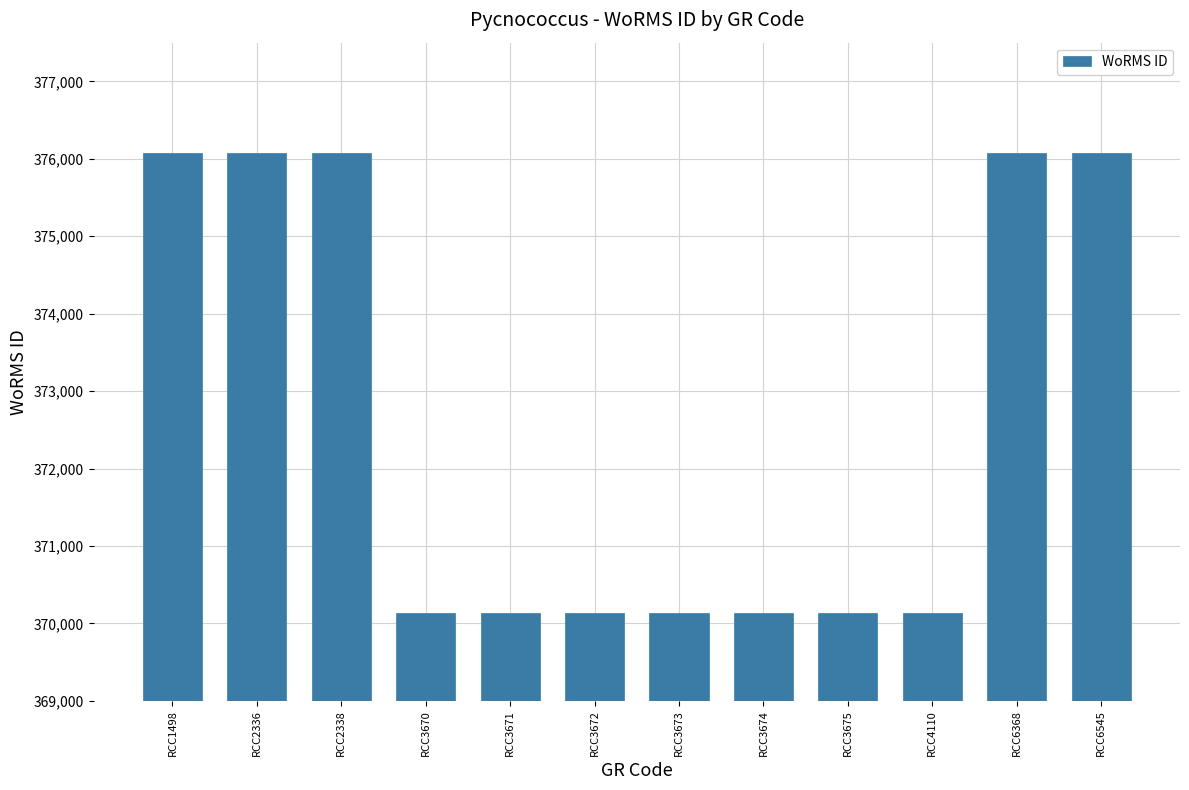

Count the number of data series in this chart.

1